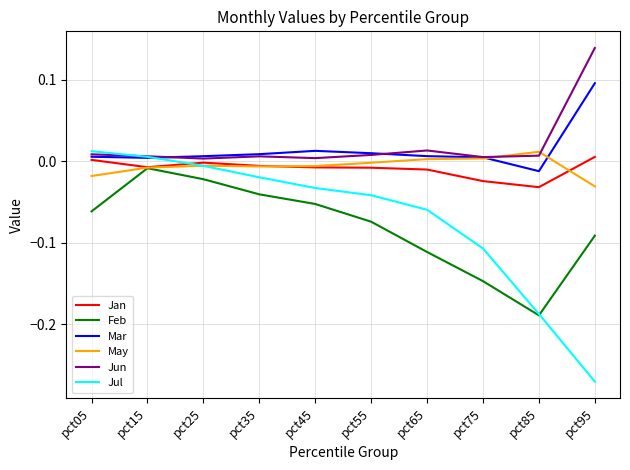

What are all the series names shown in the legend?

Jan, Feb, Mar, May, Jun, Jul